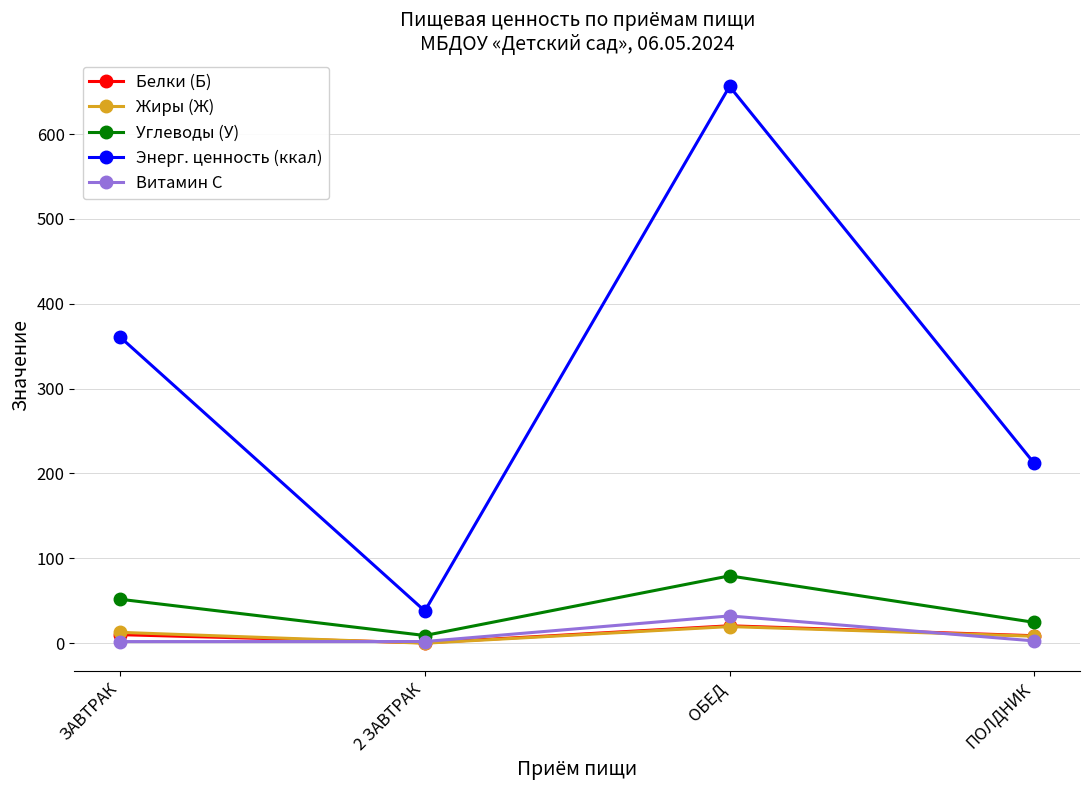

At which category is the sum across all series the highest?

ОБЕД